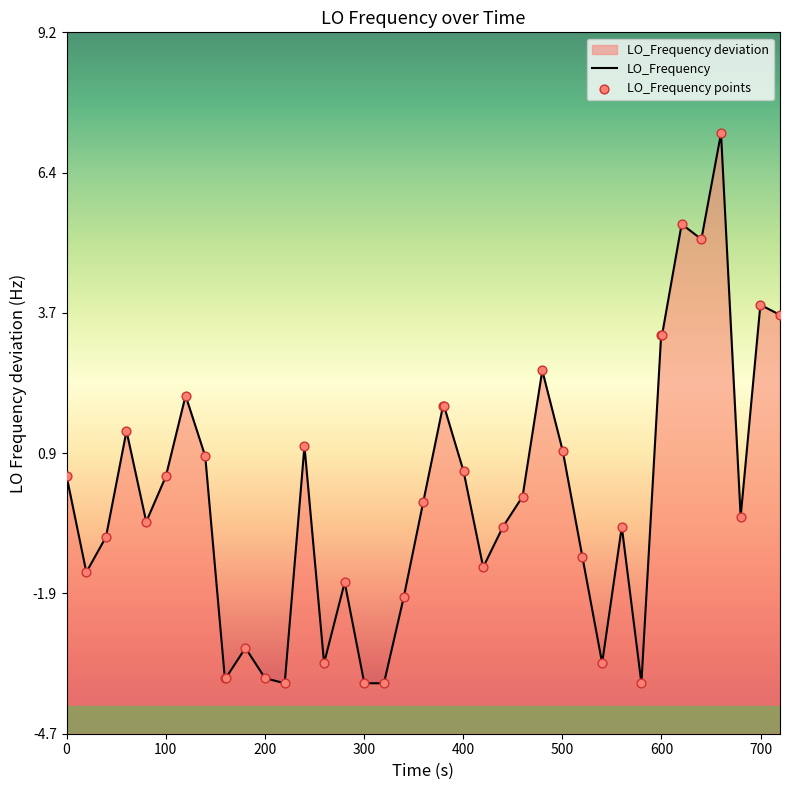

Which series has the largest total across all categories?

LO_Frequency